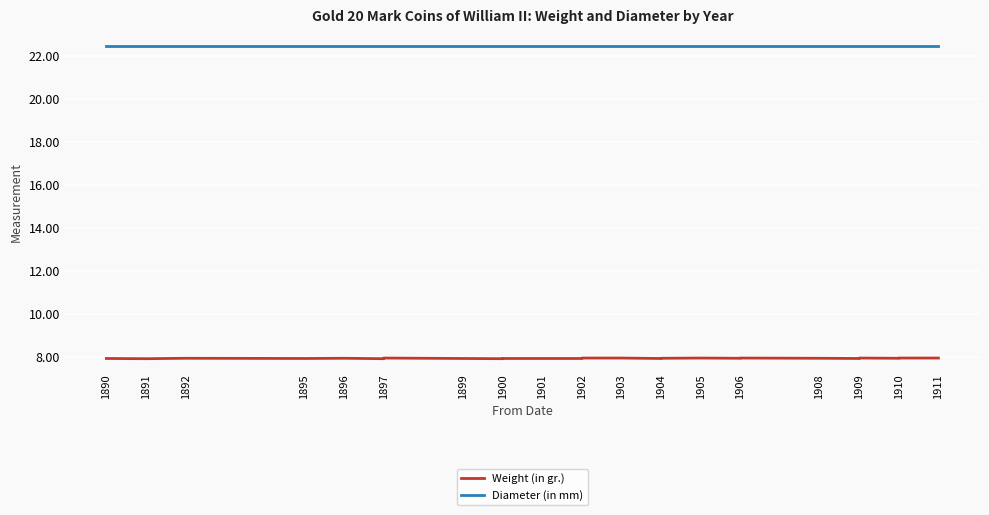

Which has a higher value, 1906 or 1902?

1902